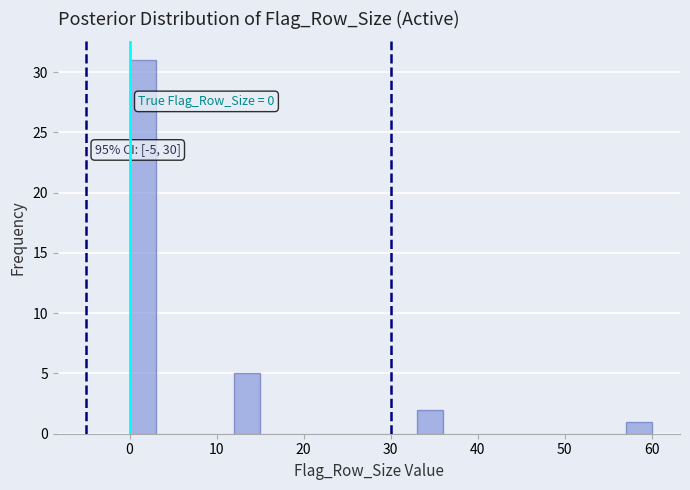

Around what value on the x-axis is the tallest bar? Give the approximate position of its centre, as read against the axis.

2